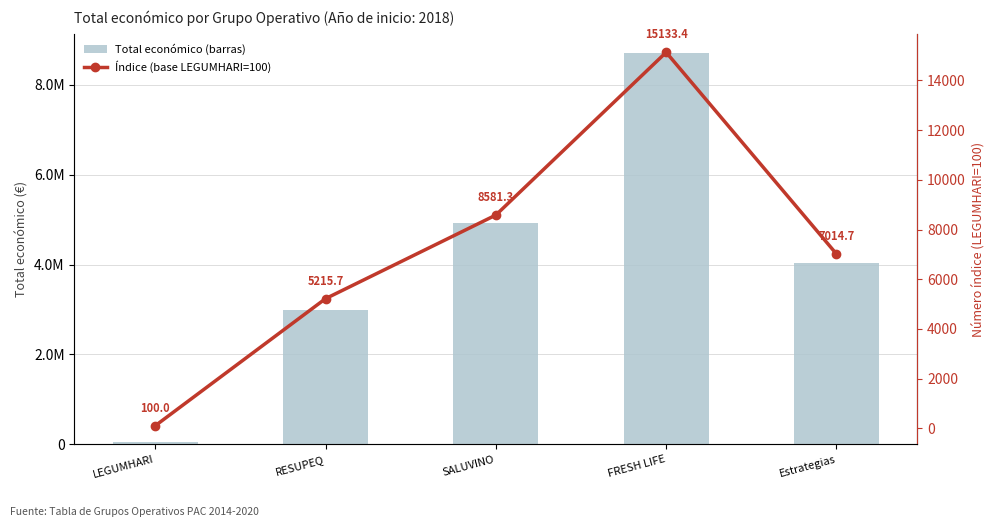

What is the spread (max minus min) of values at RESUPEQ?

2993796.3